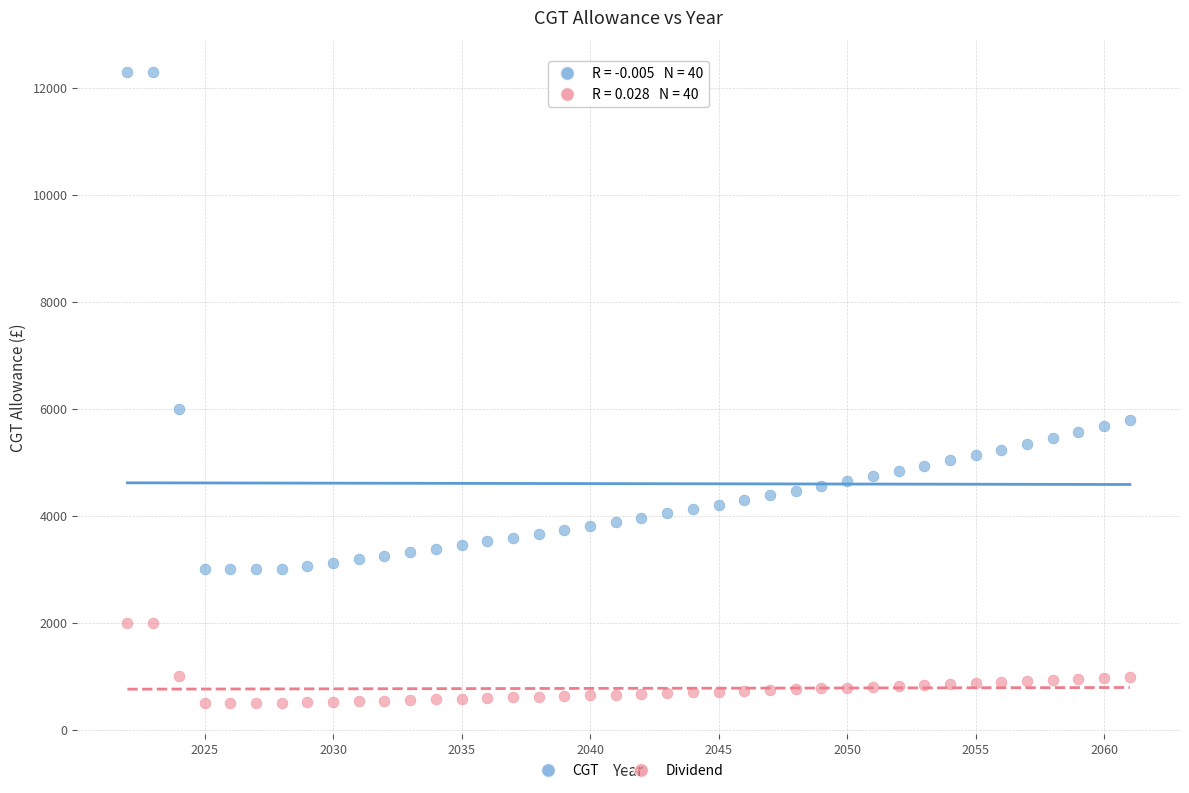

Which series has the widest spread of Y values?

CGT